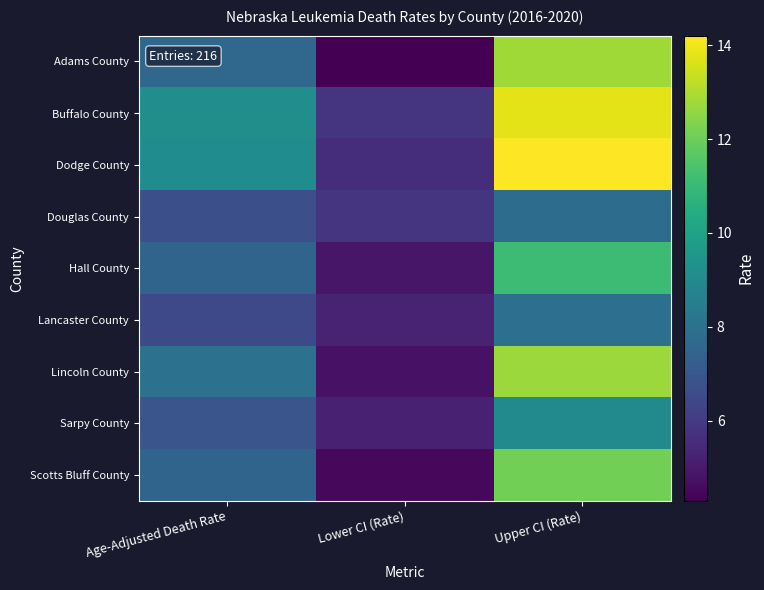

Between Age-Adjusted Death Rate and Upper CI (Rate), which is larger?

Upper CI (Rate)